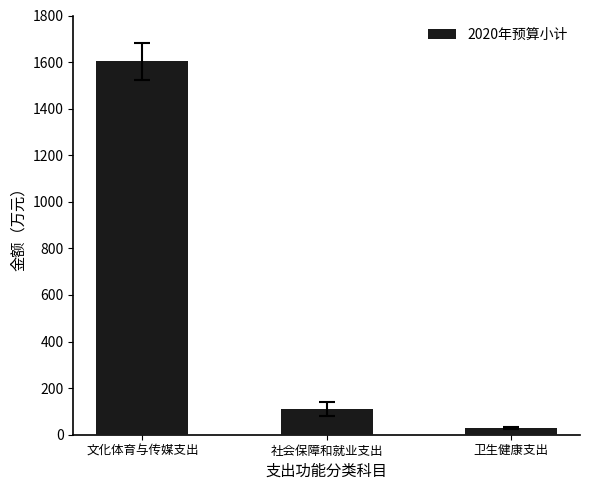

What value does the data have at 卫生健康支出?

28.4